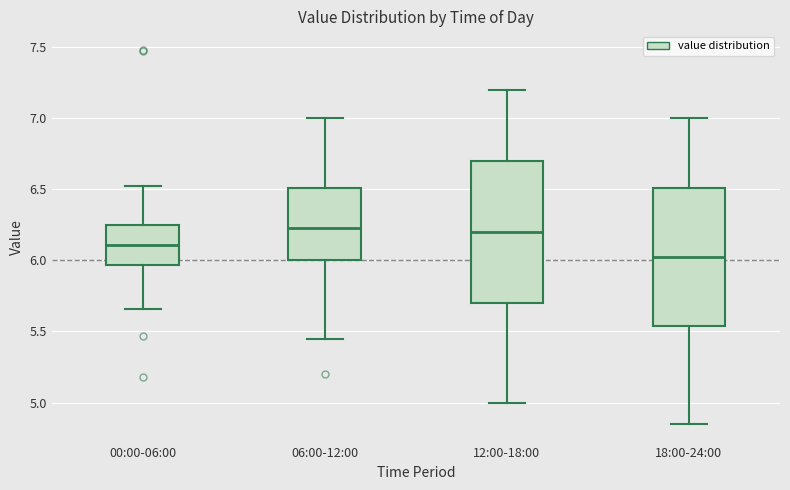

Where is the upper edge of the box for 06:00-12:00 on the y-axis? The values are not printed on the chart, so give them approximately, as read against the axis.

6.50